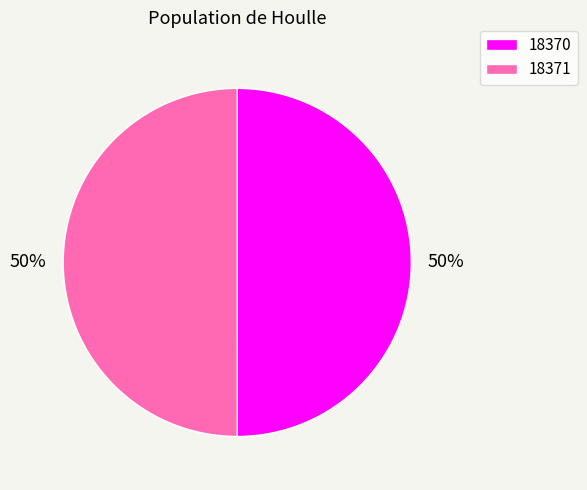

Count the number of slices in the pie.

2